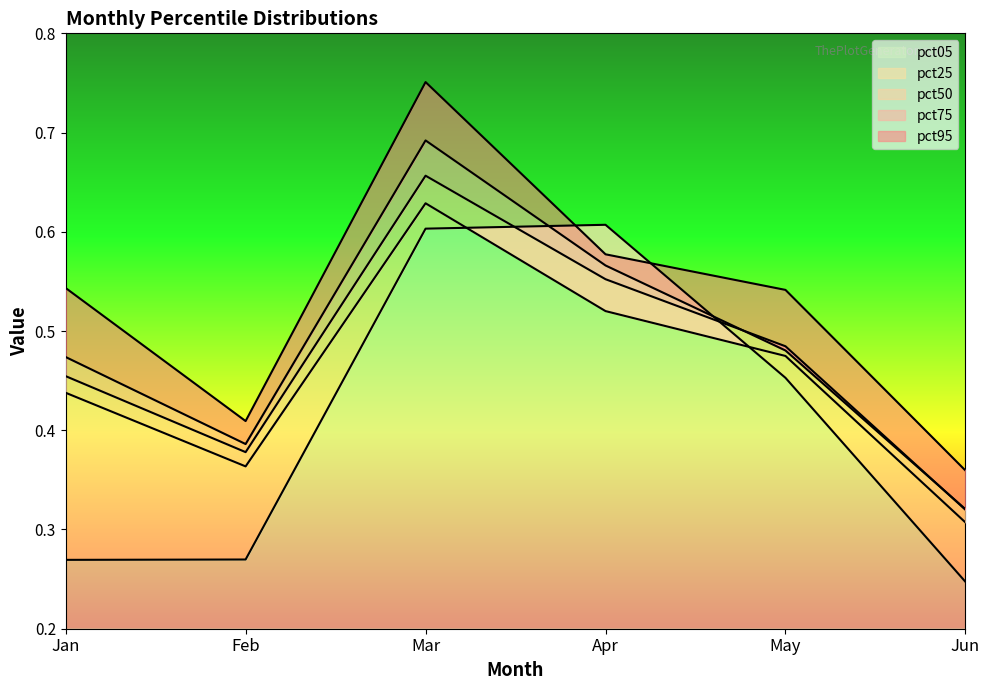

Does the chart have visible grid lines?

No